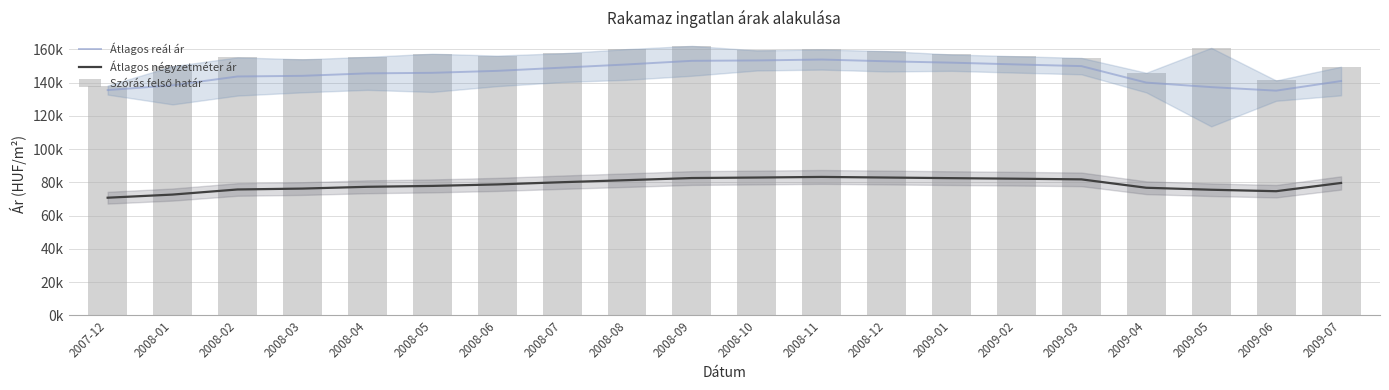

Are the bars horizontal?

No